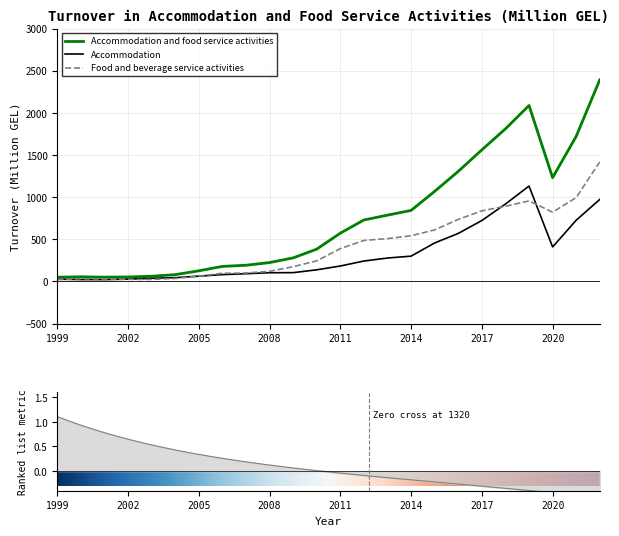

What is the difference between the maximum and minimum values in the Accommodation and food service activities series?

2343.2